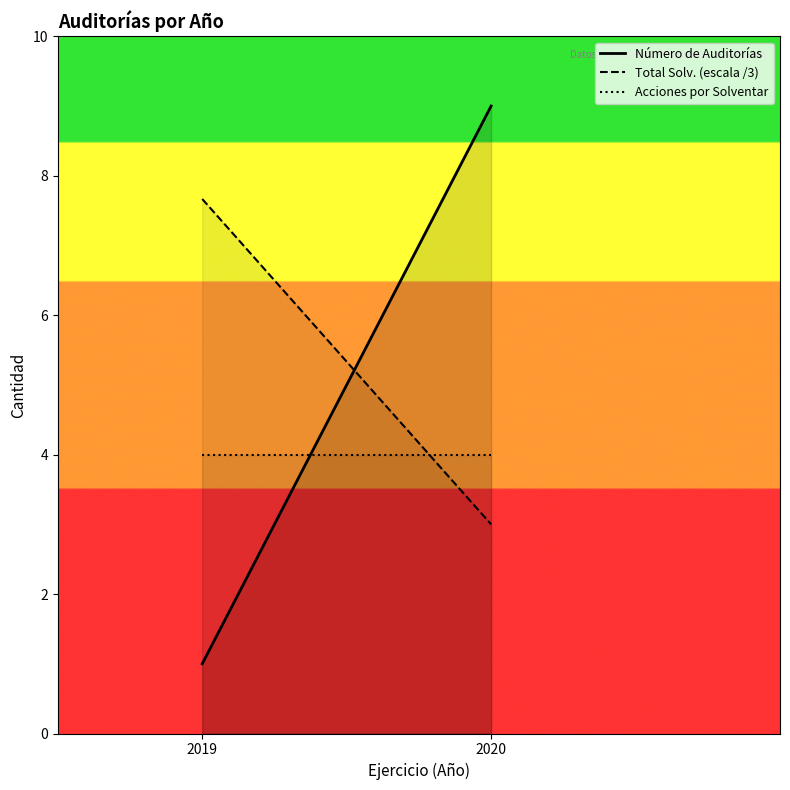

Which series changed the most between 2019 and 2020?

Número de Auditorías